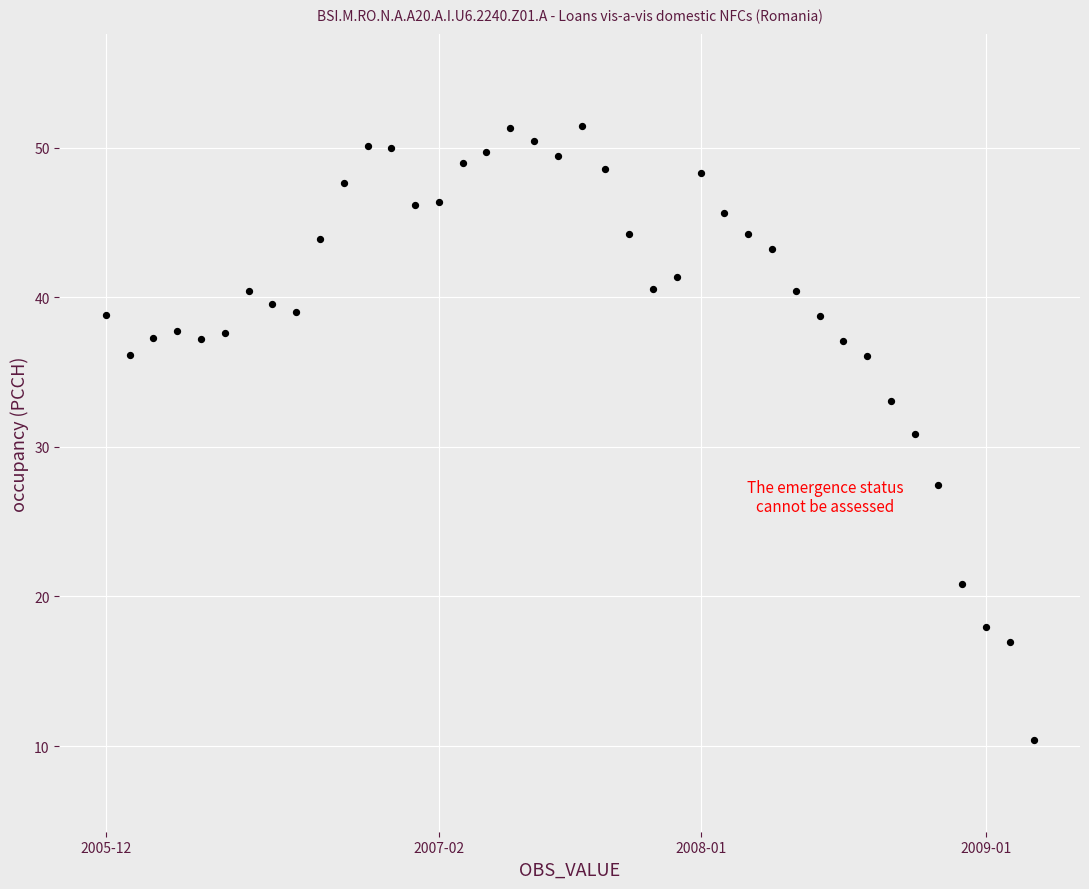

What Y value in the scatter plot is closest to 30?

30.9